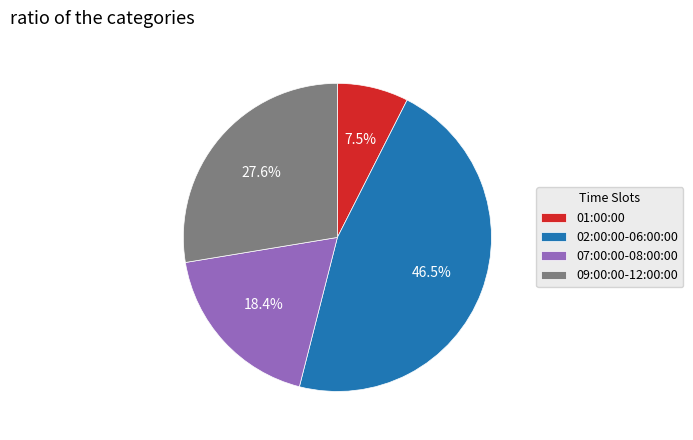

What is the smallest slice in the pie chart?

01:00:00